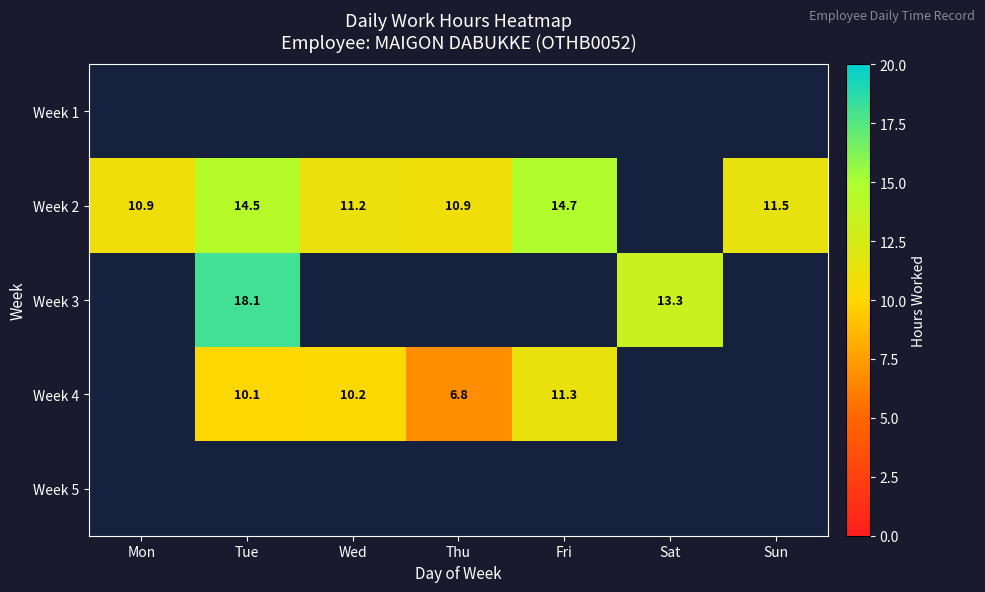

How many values in Week 2 are above zero?

6